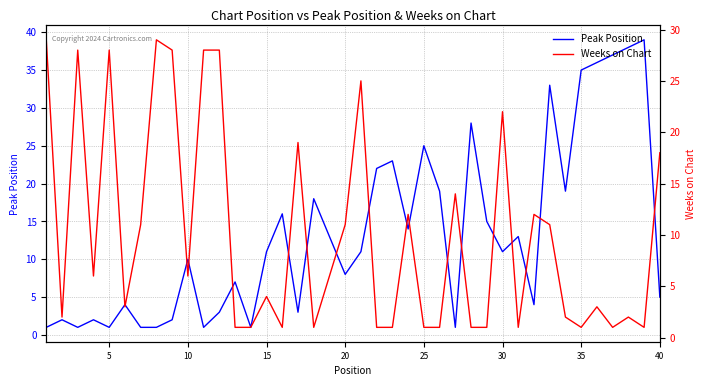

Which category has the lowest value across all series?

5